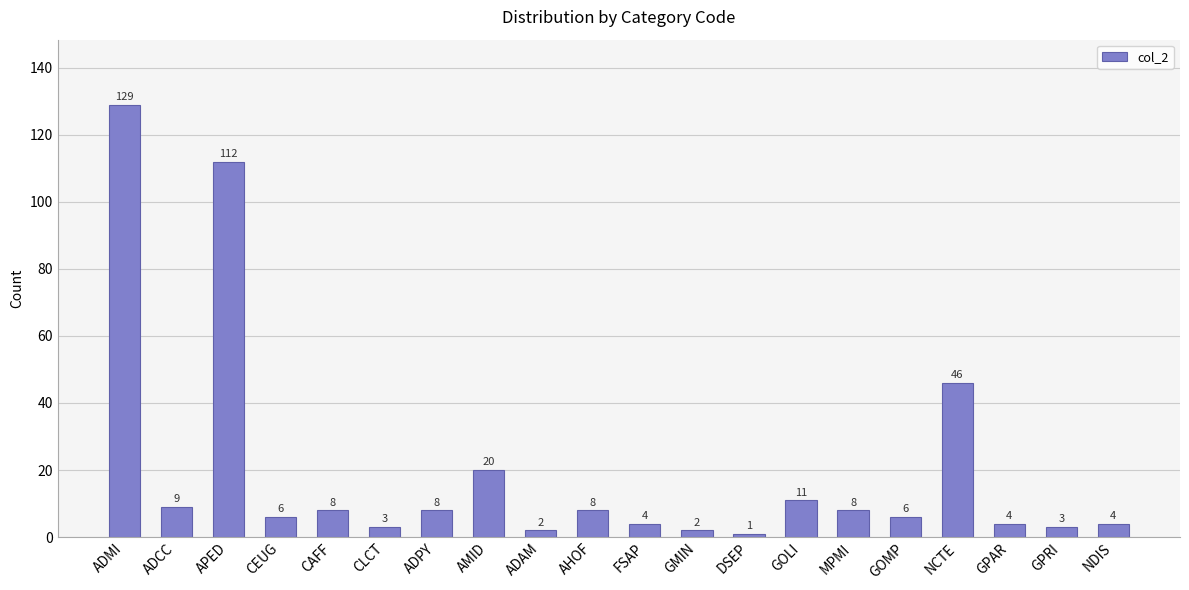

What is the average value?

20